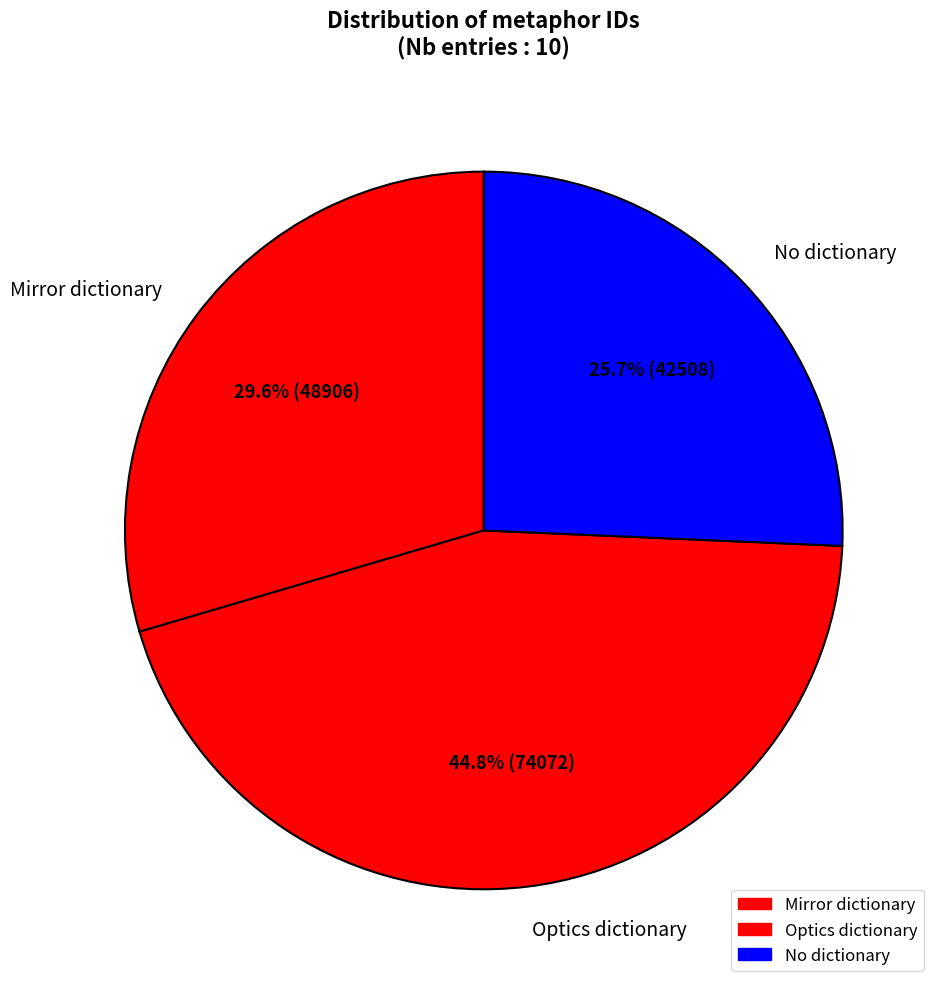

To the nearest percent, what is the average slice percentage?

33%